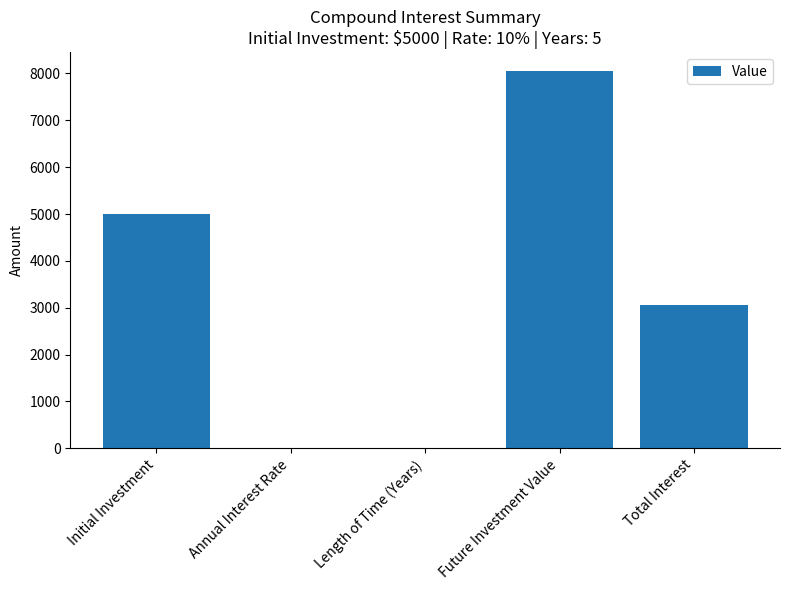

What is the maximum value shown in the chart?

8052.6